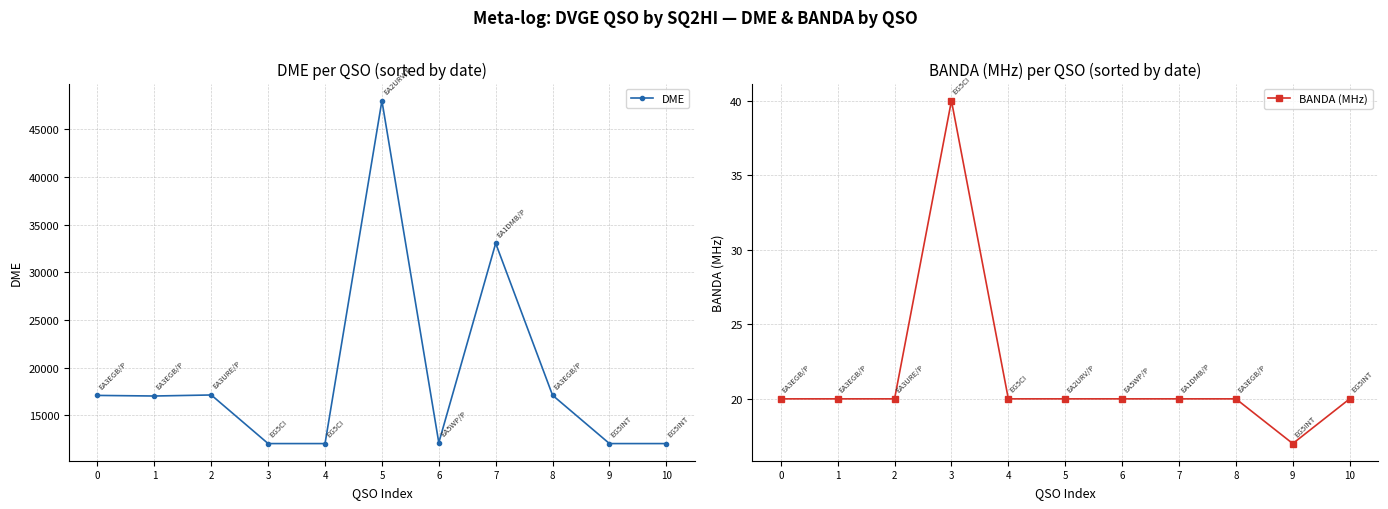

Does the chart have visible grid lines?

Yes